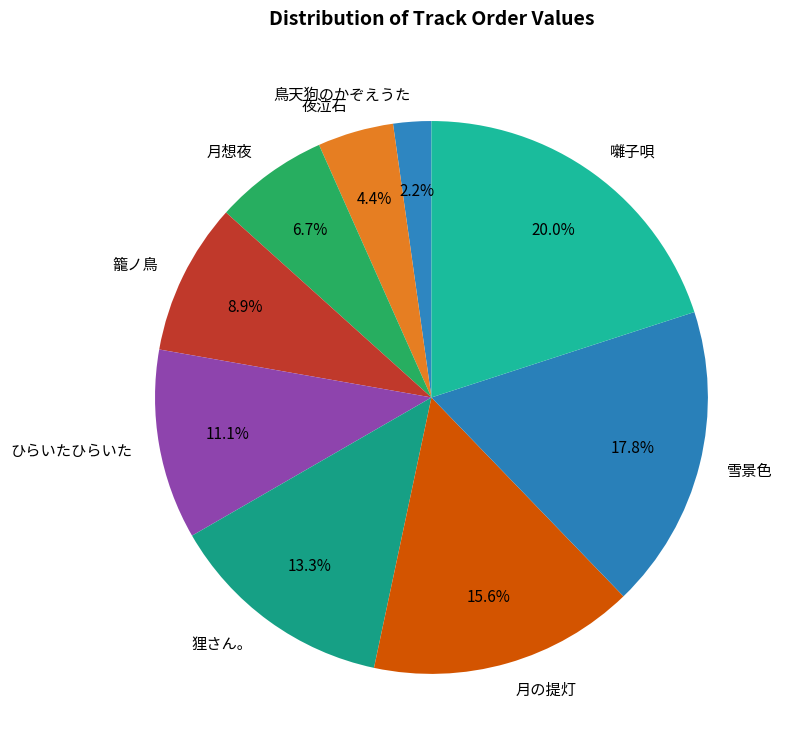

Rank the categories by value from lowest to highest.

鳥天狗のかぞえうた, 夜泣石, 月想夜, 籠ノ鳥, ひらいたひらいた, 狸さん。, 月の提灯, 雪景色, 囃子唄